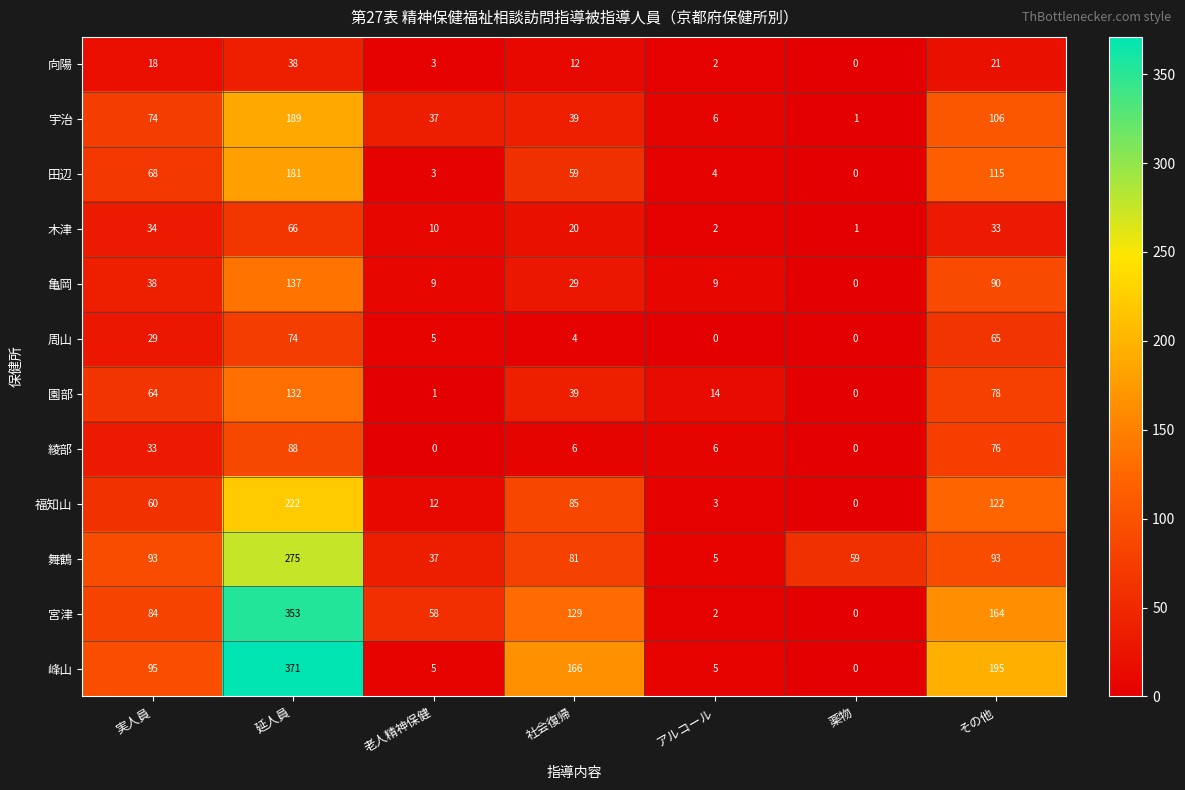

Is the value of 田辺 at 薬物 greater than the value of 福知山 at その他?

No